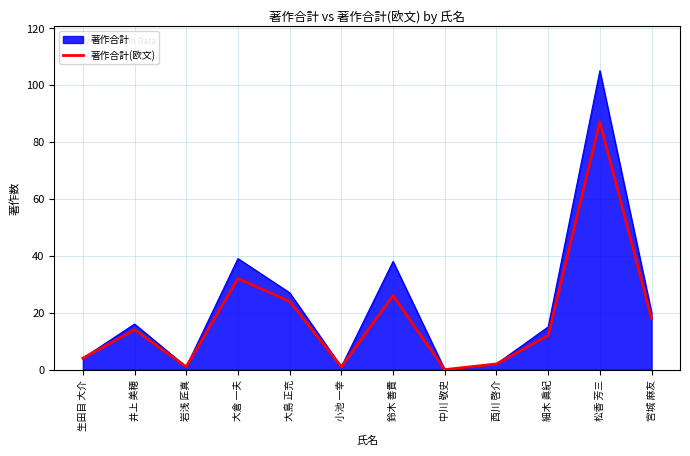

Reading left to right, extract all data points from this chart.

著作合計: 4	16	1	39	27	1	38	0	2	15	105	20
著作合計(欧文): 4	14	1	32	24	1	26	0	2	12	87	18